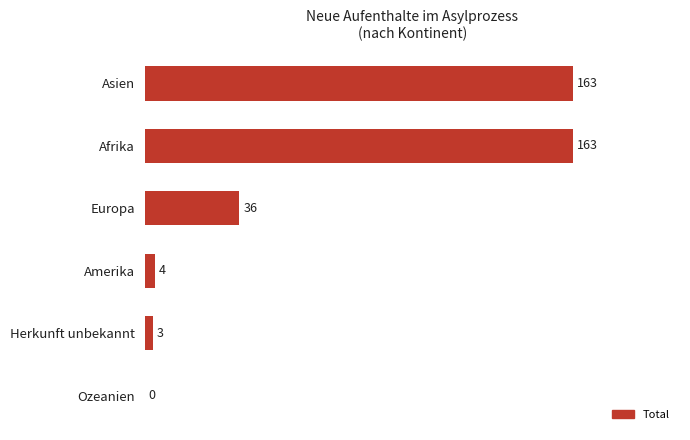

Reading bottom to top, what are all the values shown in this chart?

Ozeanien=0	Herkunft unbekannt=3	Amerika=4	Europa=36	Afrika=163	Asien=163